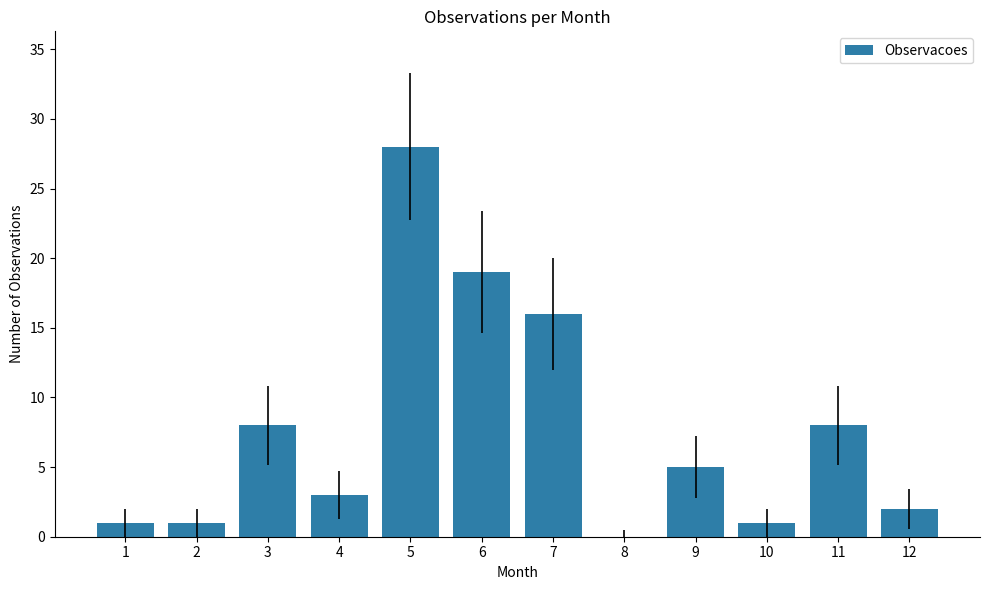

What is the sum of the values at 7 and 11?

24